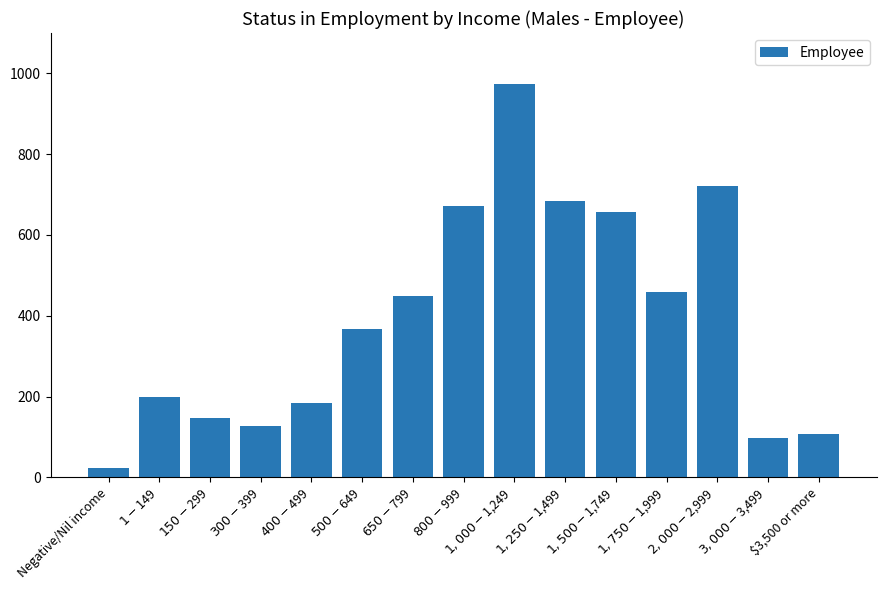

List the labels in order of value, largest first.

$1,000-$1,249, $2,000-$2,999, $1,250-$1,499, $800-$999, $1,500-$1,749, $1,750-$1,999, $650-$799, $500-$649, $1-$149, $400-$499, $150-$299, $300-$399, $3,500 or more, $3,000-$3,499, Negative/Nil income